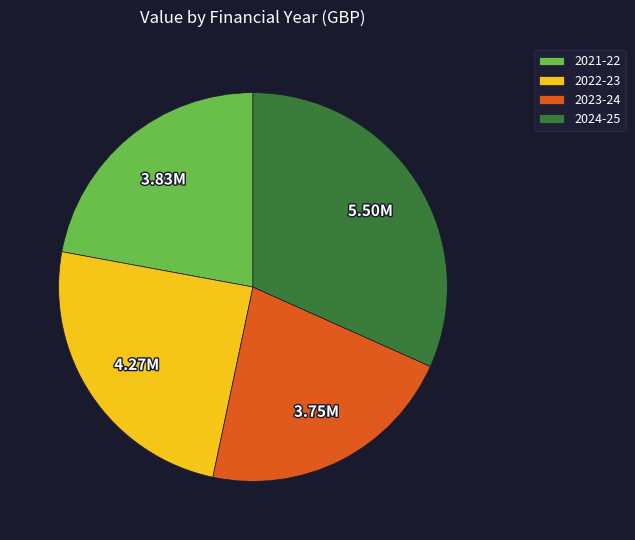

What is the ratio of the value at 2024-25 to the value at 2021-22?

1.4